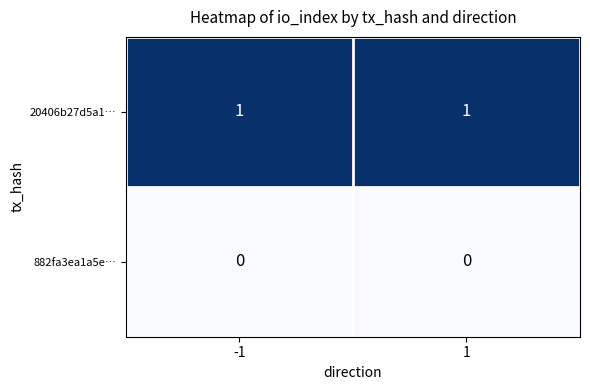

Is it true that 20406b27d5a1… equals 2 at -1?

False